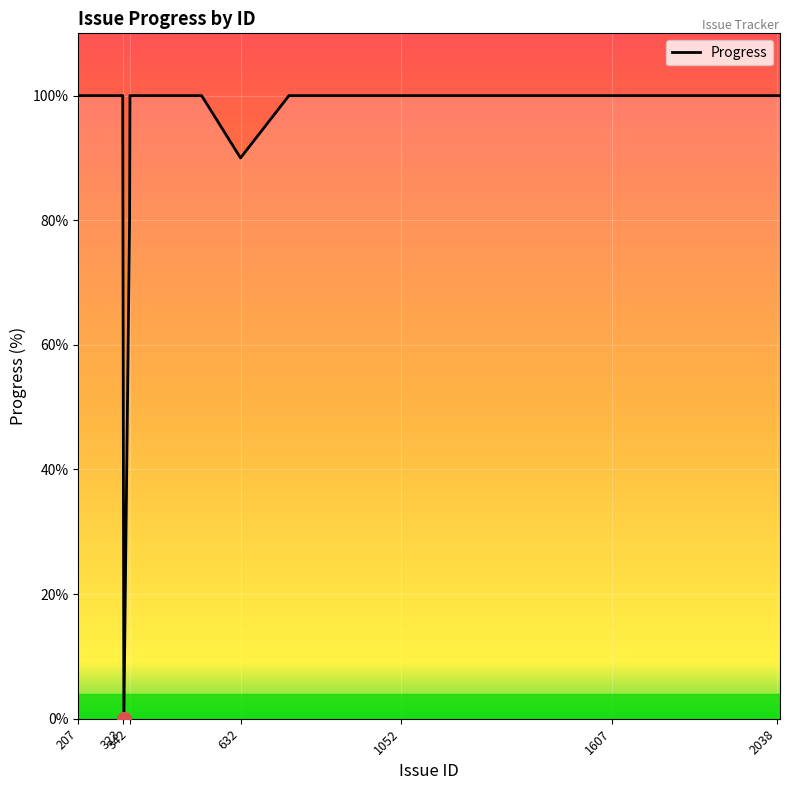

What is the greatest value displayed?

100